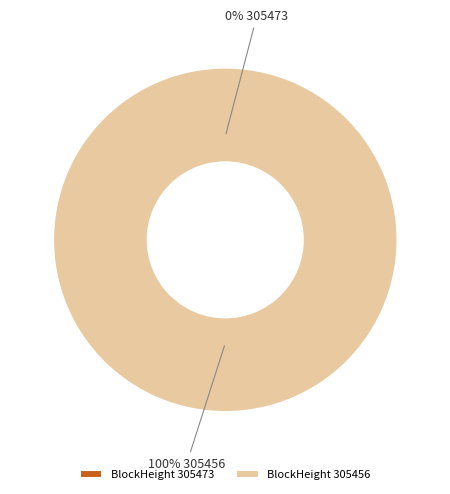

Between 305473 and 305456, which is larger?

305456